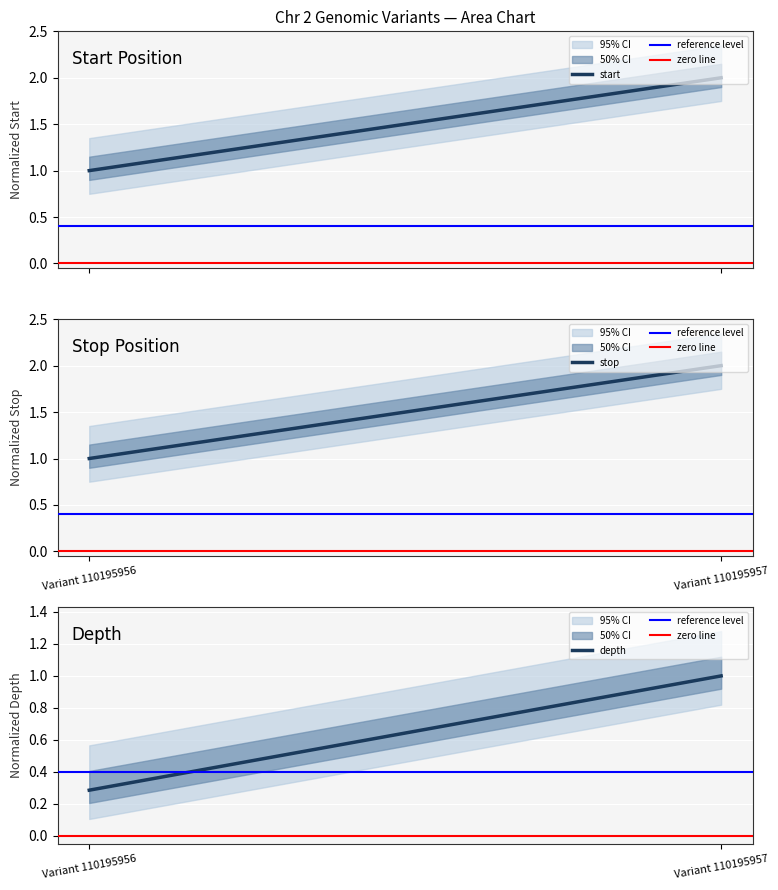

How many categories are shown in the chart?

2